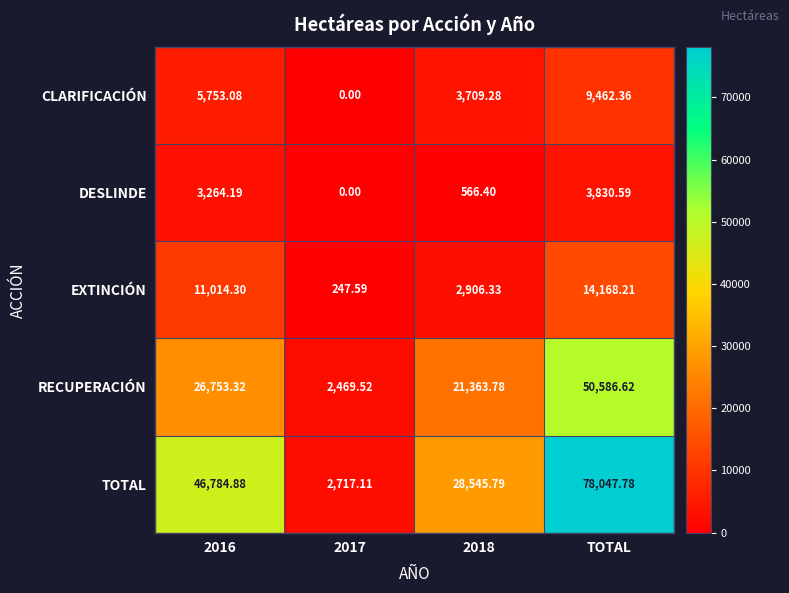

Rank the series at 2016 from lowest to highest value.

DESLINDE, CLARIFICACIÓN, EXTINCIÓN, RECUPERACIÓN, TOTAL